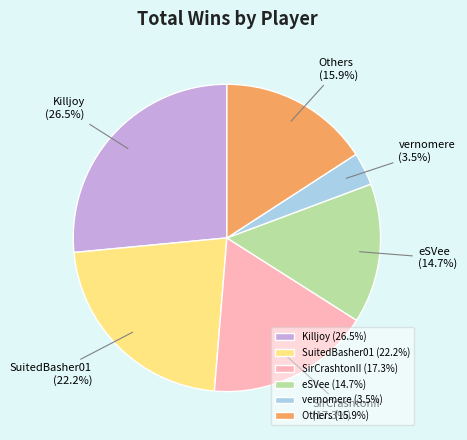

Does any single category account for the majority?

No